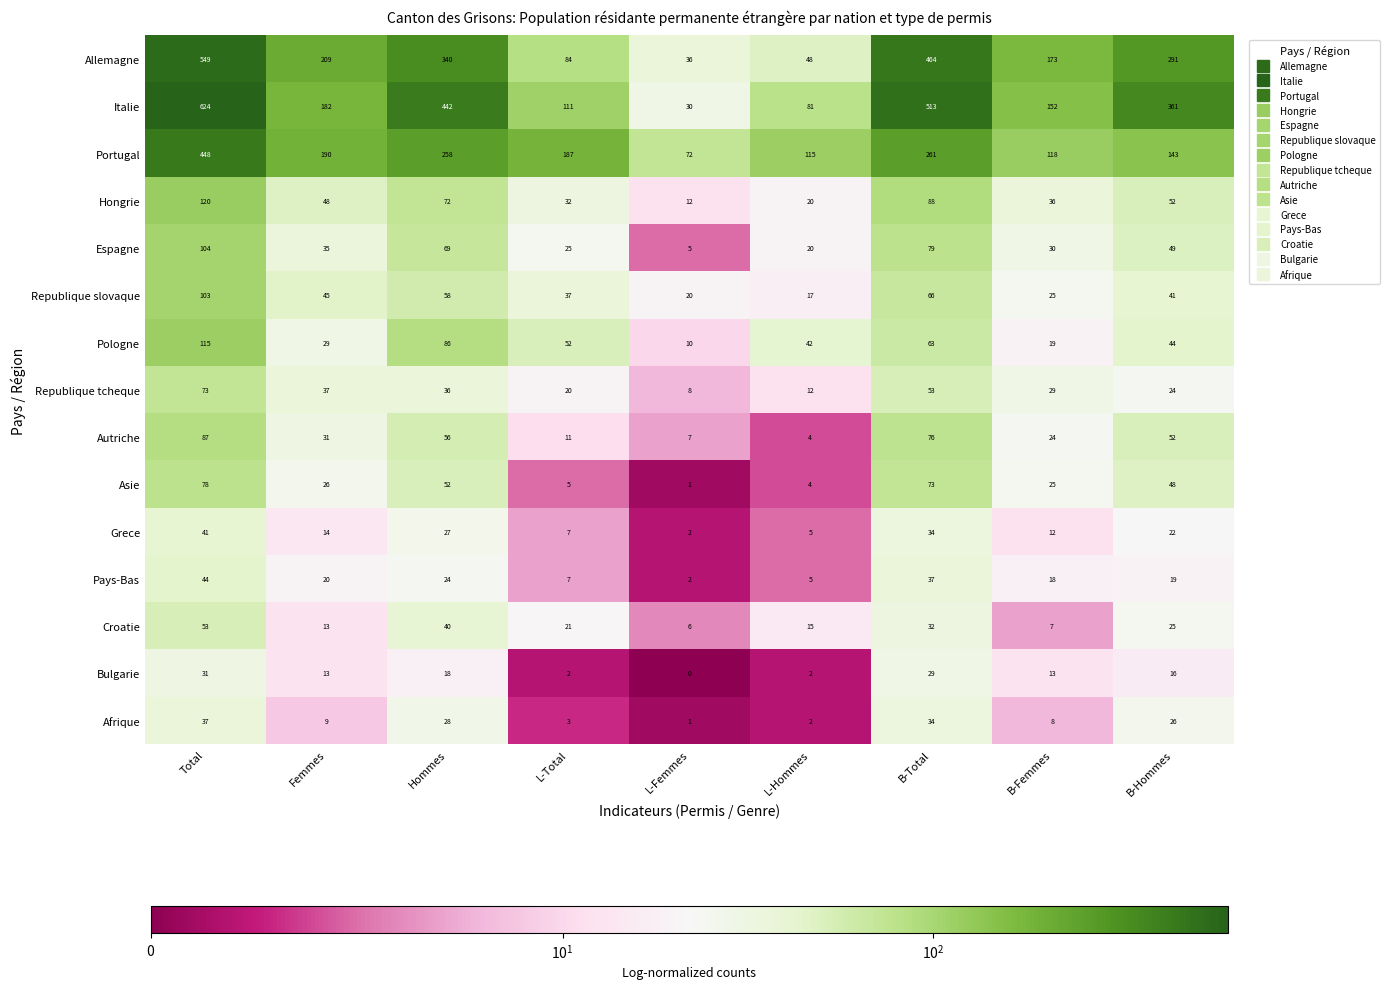

What is the sum of all Croatie values?

212